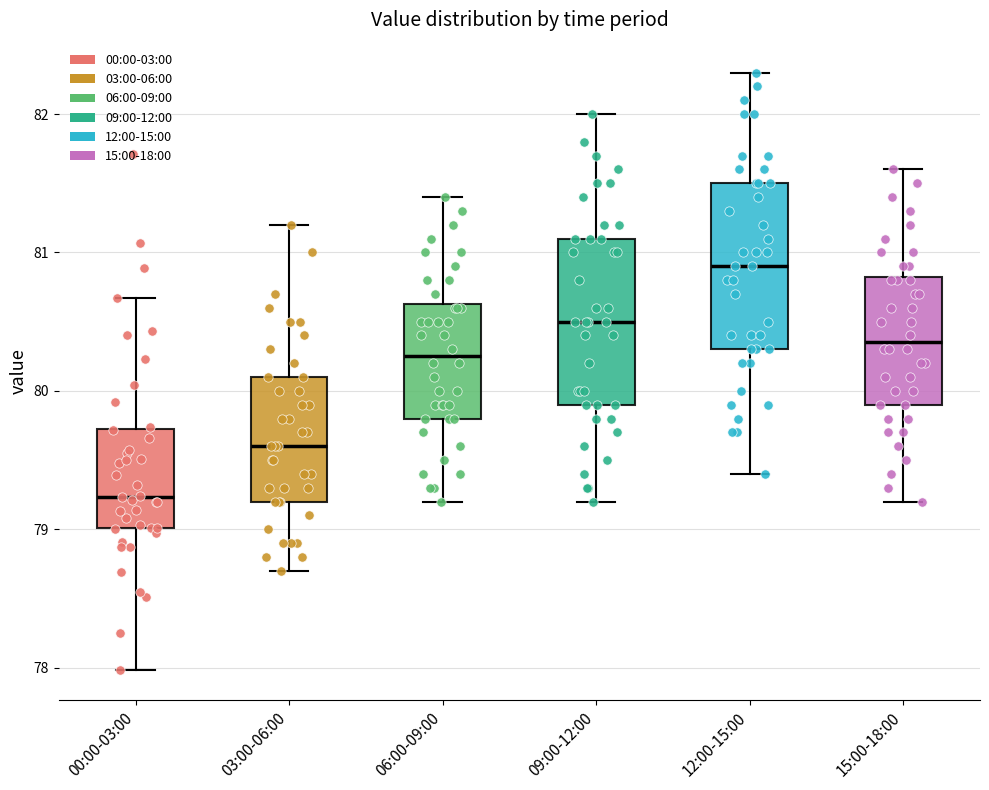

Reading left to right, read every box against the y-axis: the position of its median line, the range the box covers, and the ends of its whiskers. The values are not printed on the chart, so give them approximately, as read against the axis.

00:00-03:00: median 79.2, box 79.0 to 79.7, whiskers 78.0 to 80.7
03:00-06:00: median 79.6, box 79.2 to 80.1, whiskers 78.7 to 81.2
06:00-09:00: median 80.3, box 79.8 to 80.6, whiskers 79.2 to 81.4
09:00-12:00: median 80.5, box 79.9 to 81.1, whiskers 79.2 to 82.0
12:00-15:00: median 80.9, box 80.3 to 81.5, whiskers 79.4 to 82.3
15:00-18:00: median 80.4, box 79.9 to 80.8, whiskers 79.2 to 81.6